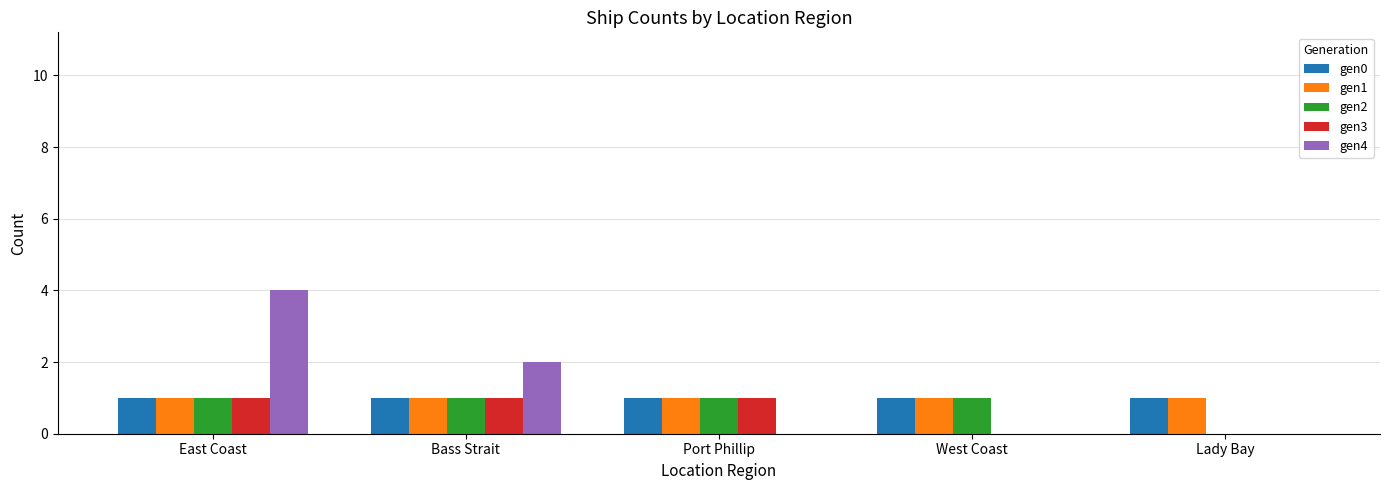

Which series changed the most between West Coast and Lady Bay?

gen2